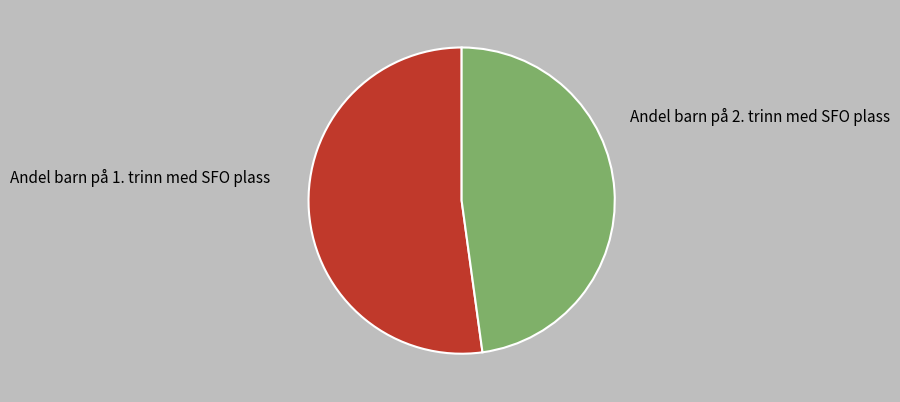

Do Andel barn på 2. trinn med SFO plass and Andel barn på 1. trinn med SFO plass together represent more than half of the pie?

Yes